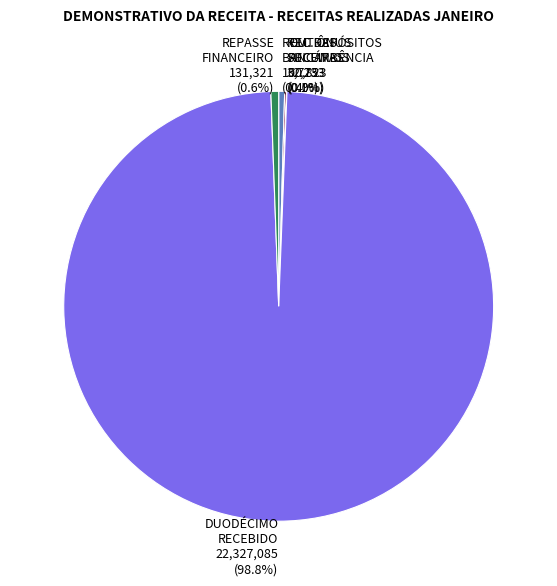

Is there any slice that represents more than half of the pie?

Yes